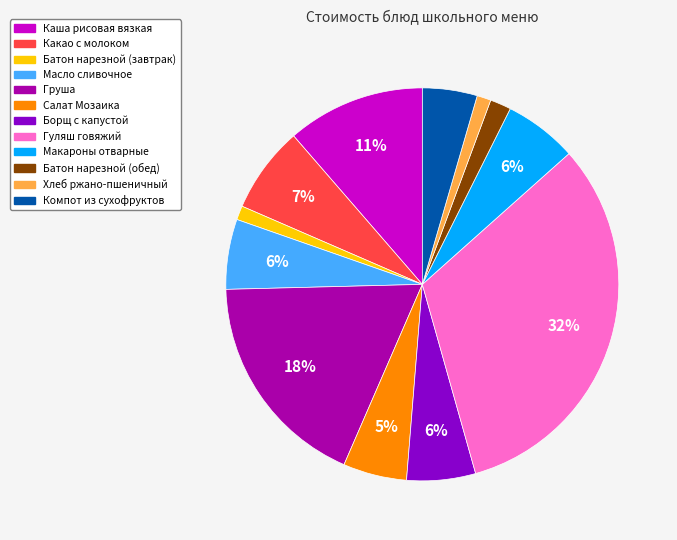

Is the sum of Макароны отварные and Хлеб ржано-пшеничный greater than half?

No